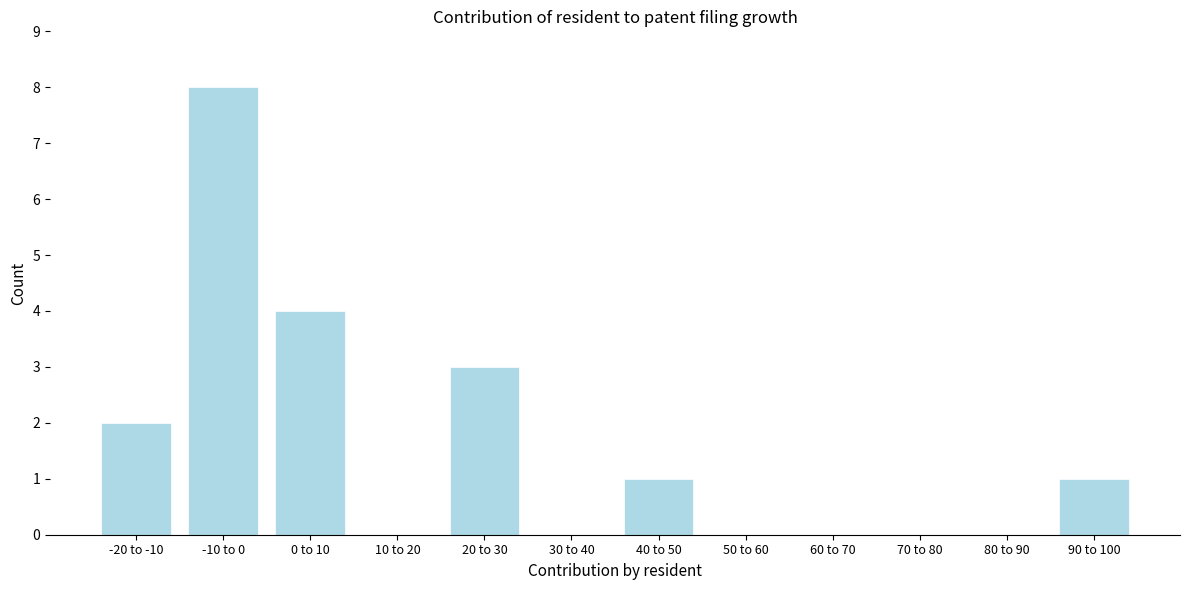

Reading right to left, transcribe all the data shown in this chart.

90 to 100=1	80 to 90=0	70 to 80=0	60 to 70=0	50 to 60=0	40 to 50=1	30 to 40=0	20 to 30=3	10 to 20=0	0 to 10=4	-10 to 0=8	-20 to -10=2